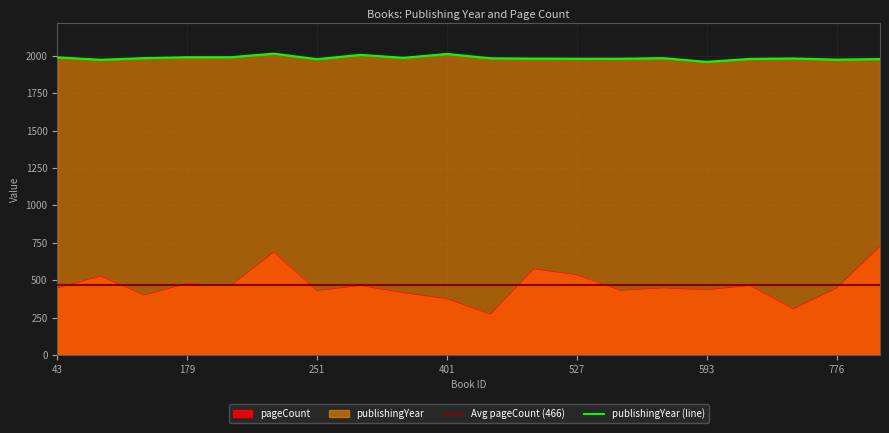

True or false: publishingYear has more than 0 points higher than both neighbors.

True